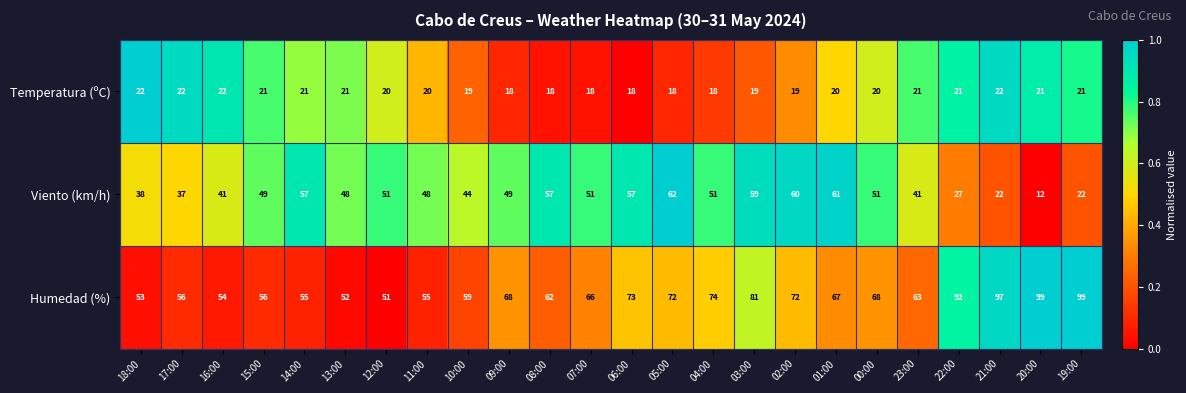

List the series in order of their overall mean, lowest first.

Temperatura (ºC), Viento (km/h), Humedad (%)